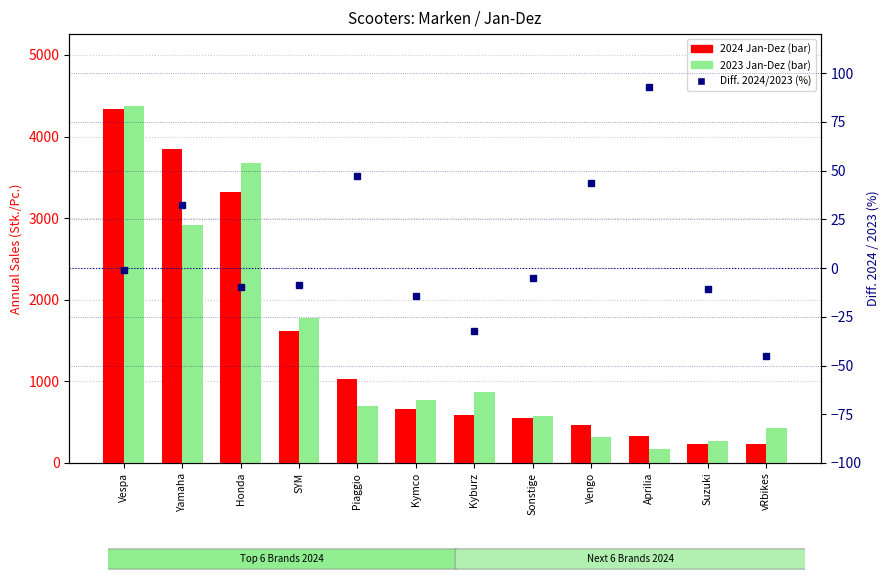

At which label does Diff. 2024/2023 (%) reach its peak?

Aprilia